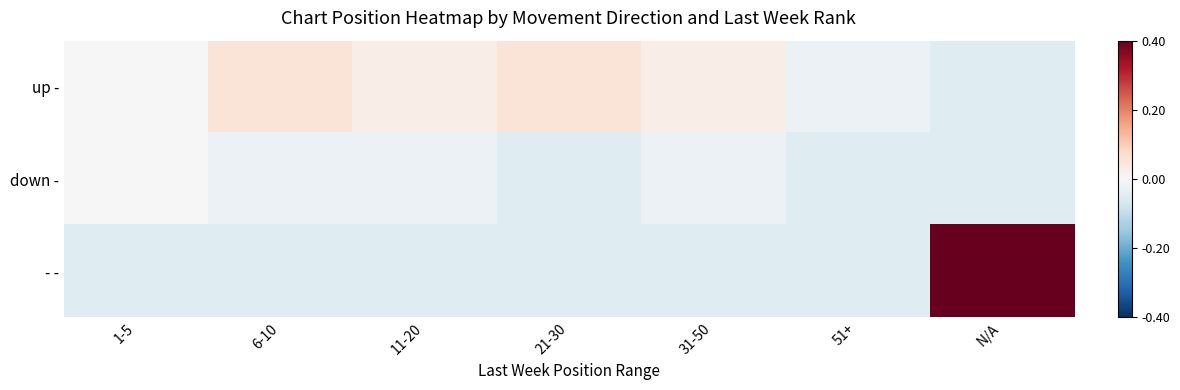

Rank the series by their maximum value, from lowest to highest.

down -, up -, - -